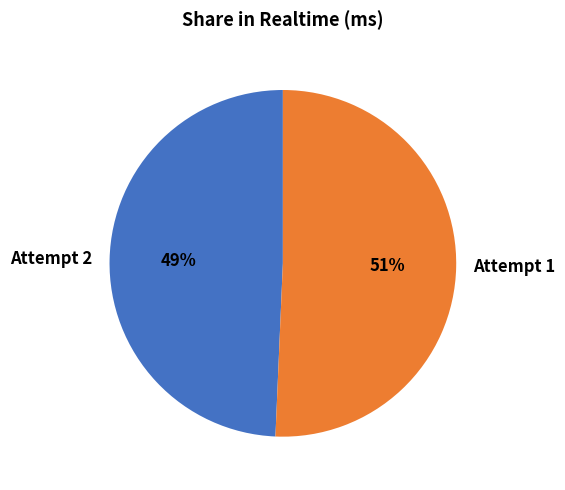

Which has a higher value, Attempt 2 or Attempt 1?

Attempt 1